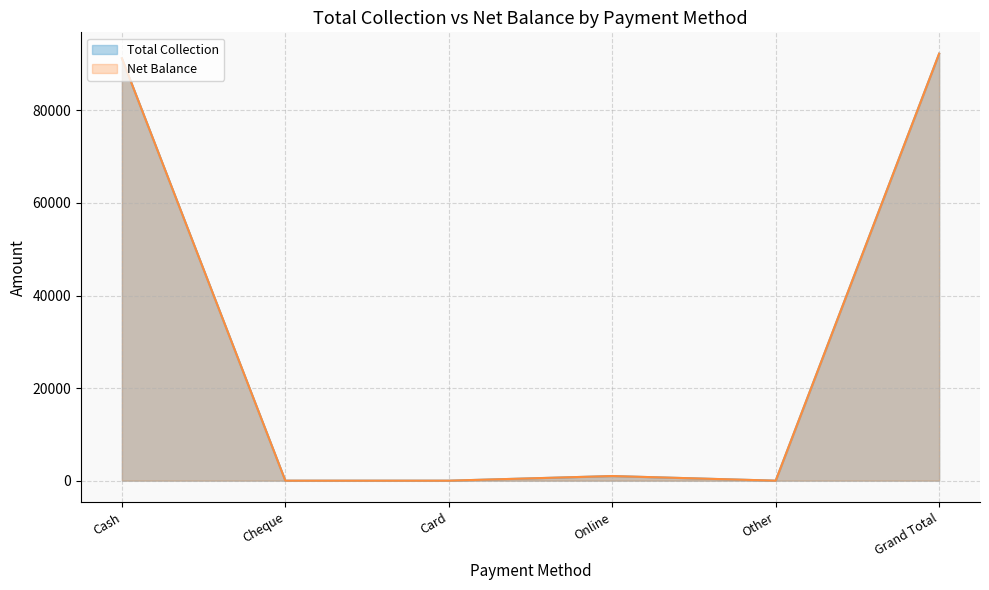

True or false: Net Balance and Total Collection cross at least once.

False